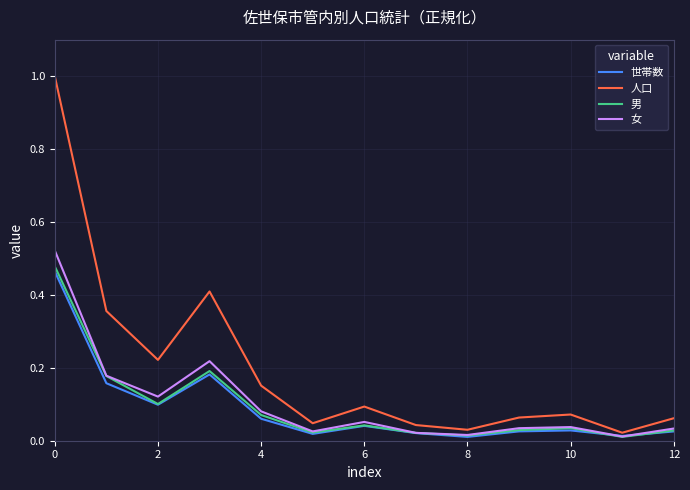

Which series has the largest range (max minus min)?

人口